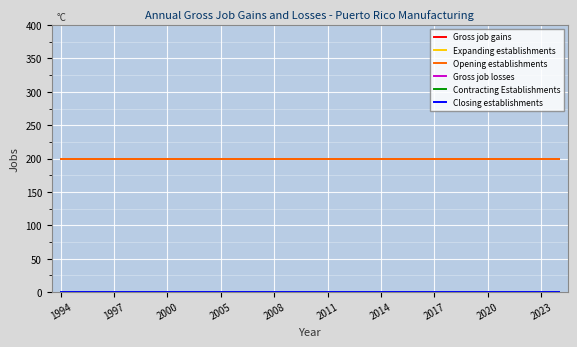

How many lines are shown in the chart?

6